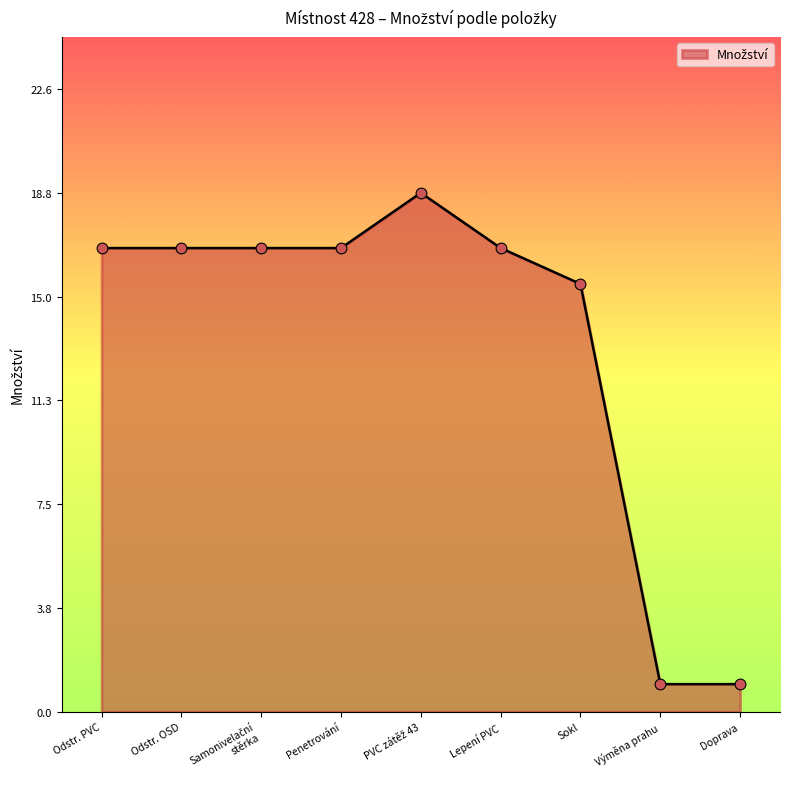

Approximately how many times larger is the value at Penetrování compared to Sokl?

1.1